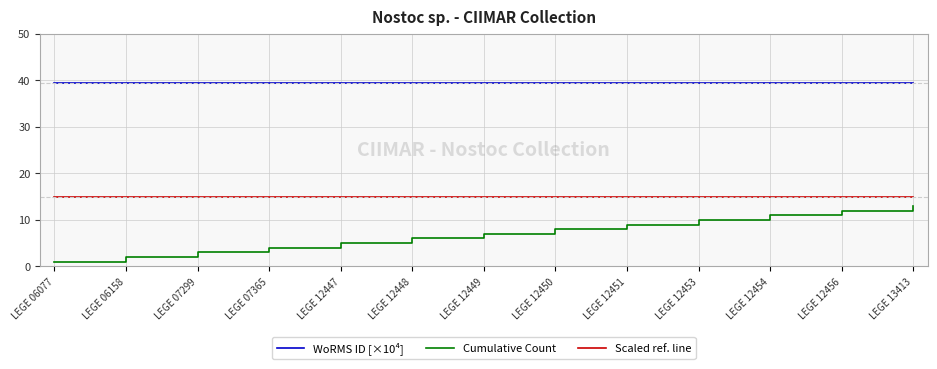

What is the total value across all series at LEGE 12448?

60.3